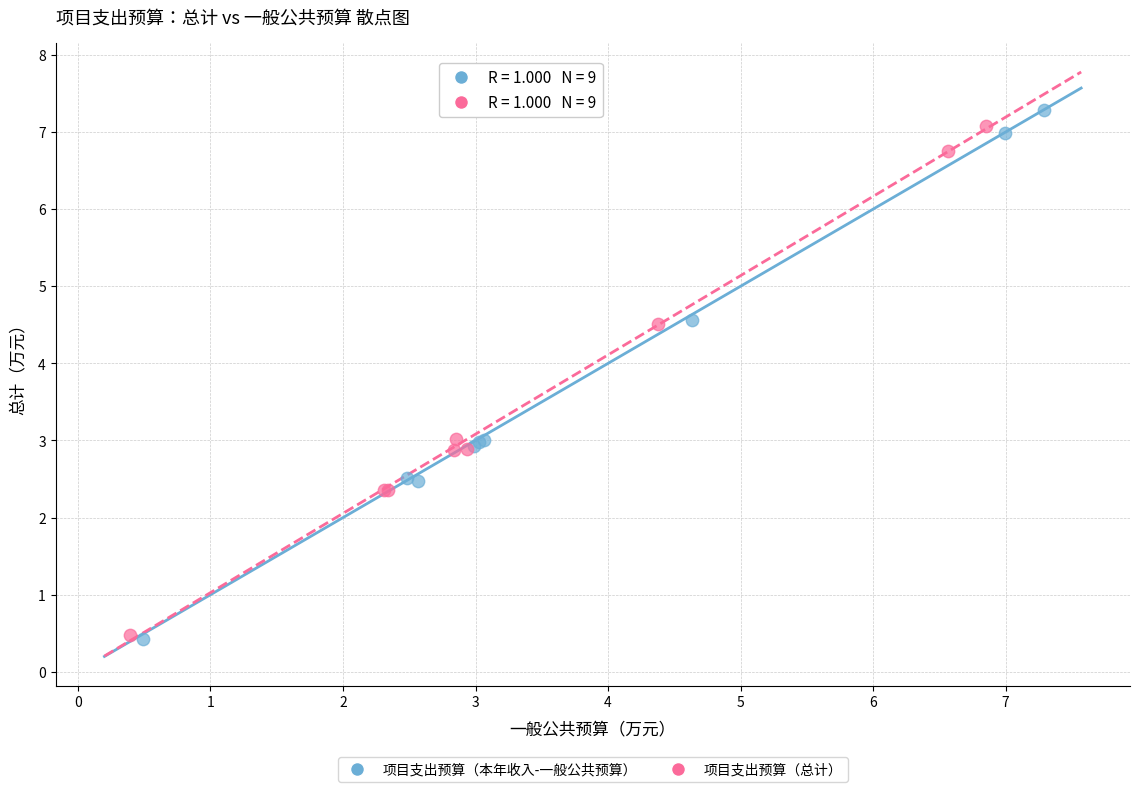

Which series contains the highest Y value?

项目支出预算（本年收入-一般公共预算）